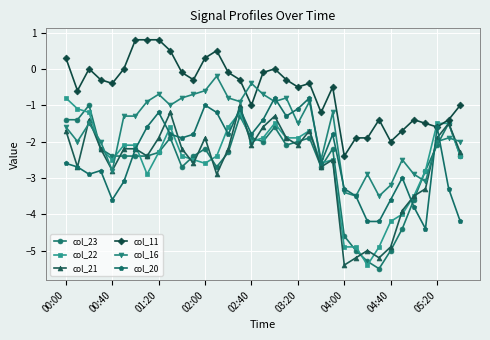

How many categories are shown in the chart?

35